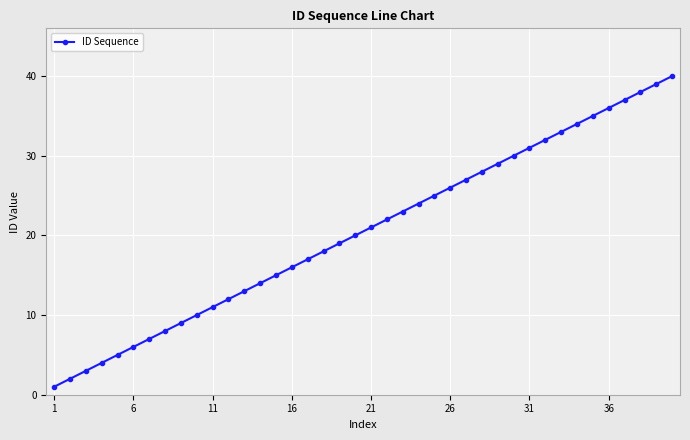

What is the difference between the maximum and minimum values?

39